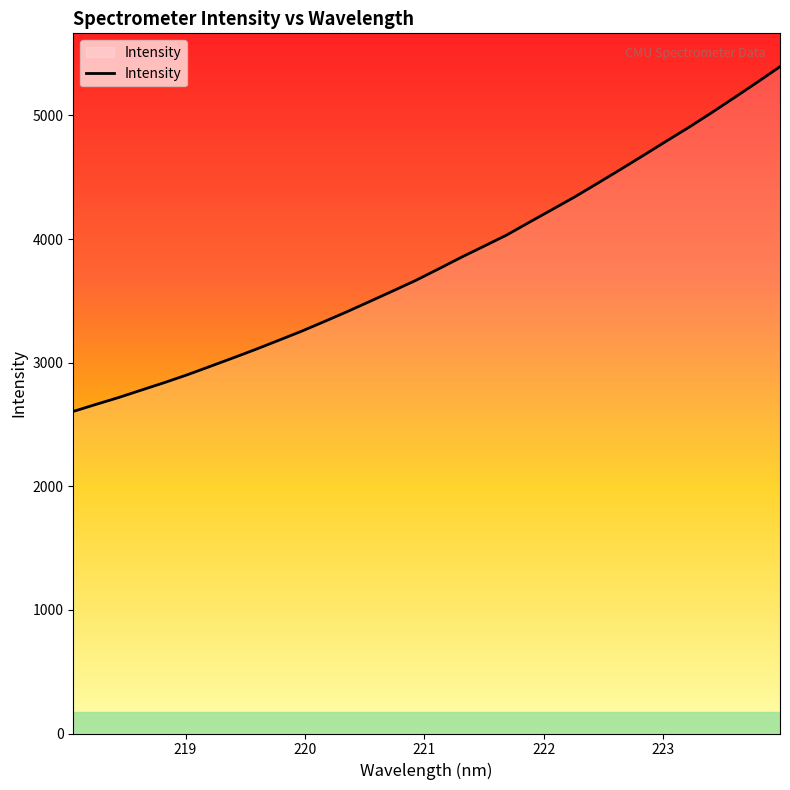

What is the difference between the maximum and minimum values?

2789.0